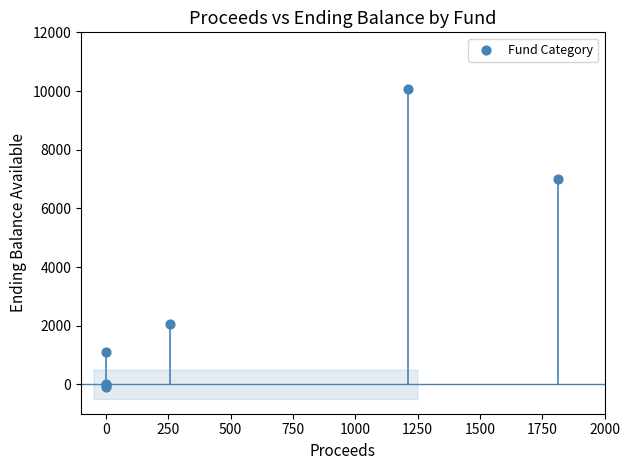

What Y value in the scatter plot is closest to 4990?

7010.8